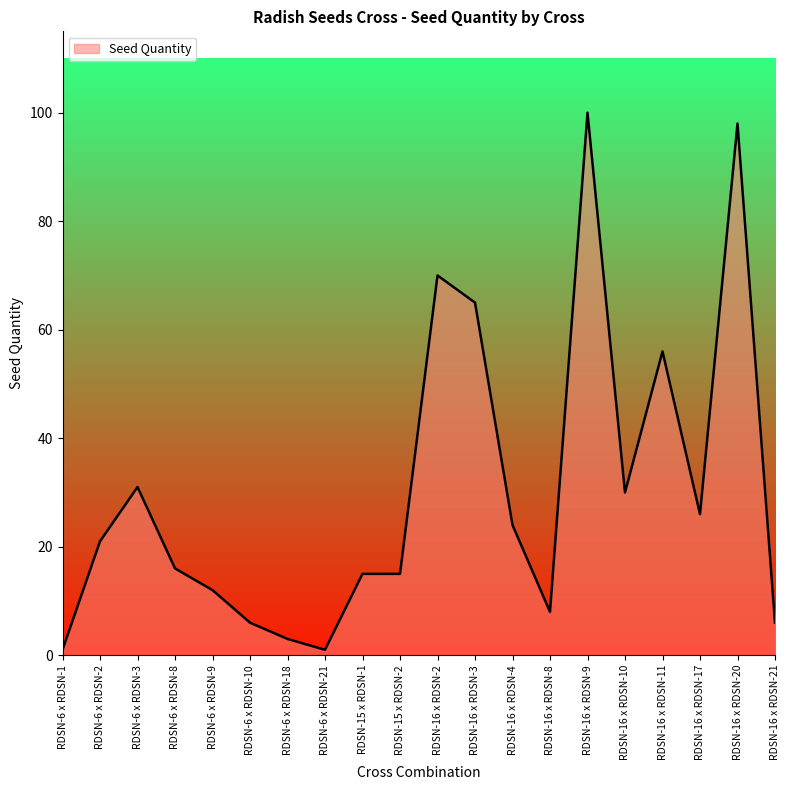

The chart shows a value of 70 at RDSN-16 x RDSN-2. True or false?

True